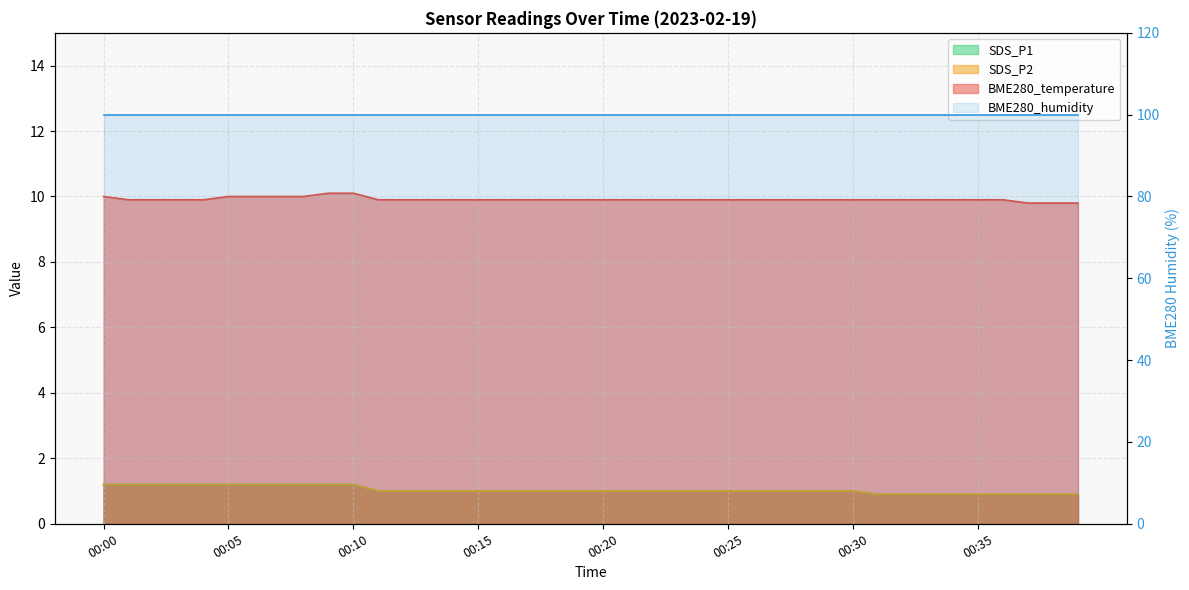

At how many categories does at least one series exceed 3?

40